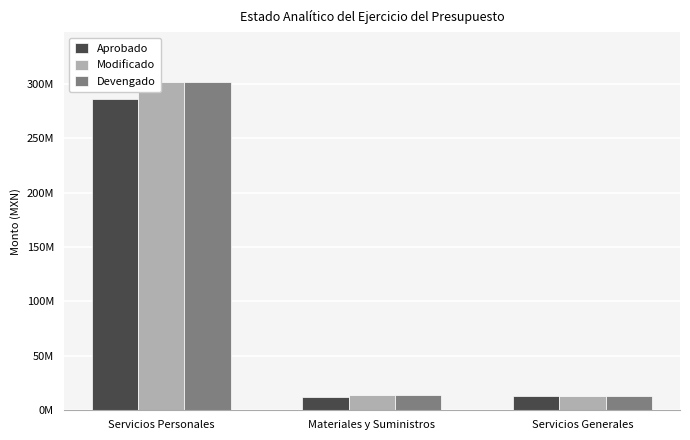

List the labels in order of Aprobado value, largest first.

Servicios Personales, Servicios Generales, Materiales y Suministros